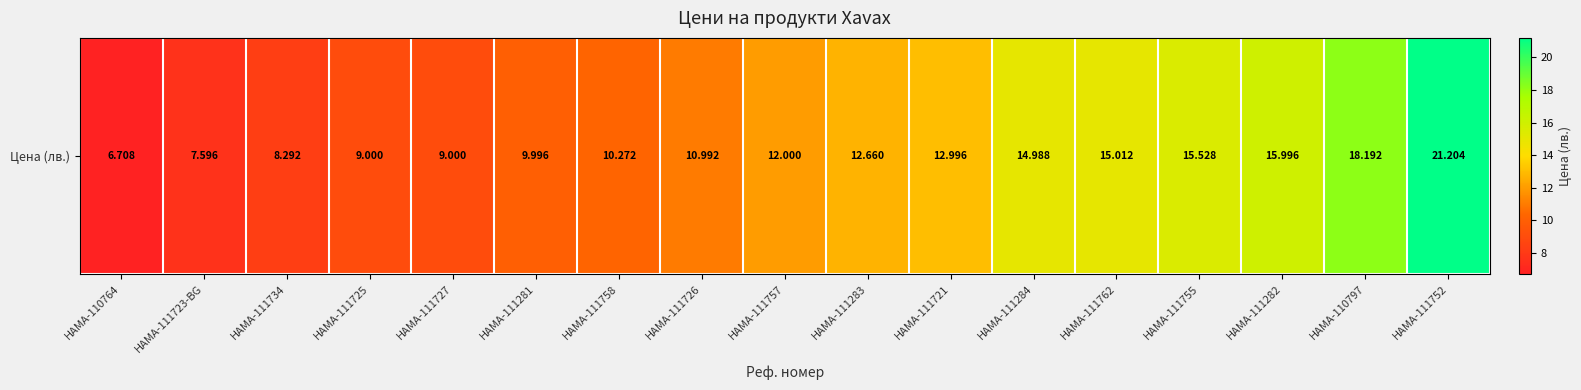

Rank the categories by value from lowest to highest.

HAMA-110764, HAMA-111723-BG, HAMA-111734, HAMA-111725, HAMA-111727, HAMA-111281, HAMA-111758, HAMA-111726, HAMA-111757, HAMA-111283, HAMA-111721, HAMA-111284, HAMA-111762, HAMA-111755, HAMA-111282, HAMA-110797, HAMA-111752